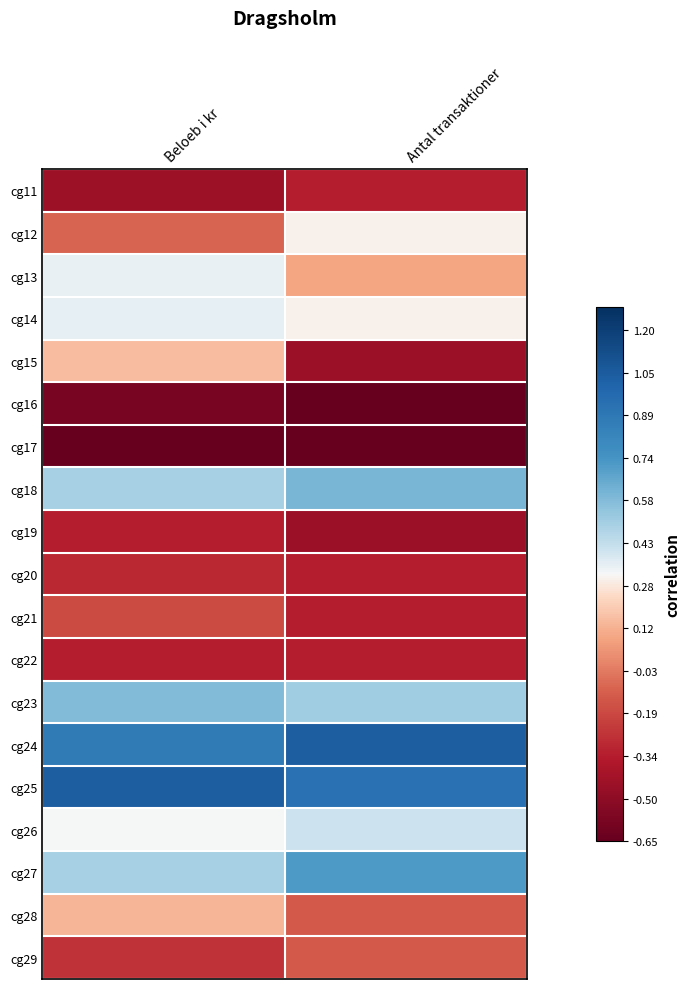

Reading left to right, what are all the values shown in this chart?

cg11: Beloeb i kr=-0.7	Antal transaktioner=-0.6
cg12: Beloeb i kr=-0.3	Antal transaktioner=0.1
cg13: Beloeb i kr=0.2	Antal transaktioner=-0.1
cg14: Beloeb i kr=0.2	Antal transaktioner=0.1
cg15: Beloeb i kr=-0.0	Antal transaktioner=-0.8
cg16: Beloeb i kr=-0.9	Antal transaktioner=-1.0
cg17: Beloeb i kr=-1.0	Antal transaktioner=-1.0
cg18: Beloeb i kr=0.4	Antal transaktioner=0.5
cg19: Beloeb i kr=-0.6	Antal transaktioner=-0.8
cg20: Beloeb i kr=-0.6	Antal transaktioner=-0.6
cg21: Beloeb i kr=-0.4	Antal transaktioner=-0.6
cg22: Beloeb i kr=-0.6	Antal transaktioner=-0.6
cg23: Beloeb i kr=0.5	Antal transaktioner=0.4
cg24: Beloeb i kr=0.8	Antal transaktioner=1.0
cg25: Beloeb i kr=1.0	Antal transaktioner=0.9
cg26: Beloeb i kr=0.2	Antal transaktioner=0.2
cg27: Beloeb i kr=0.4	Antal transaktioner=0.6
cg28: Beloeb i kr=-0.1	Antal transaktioner=-0.4
cg29: Beloeb i kr=-0.5	Antal transaktioner=-0.4